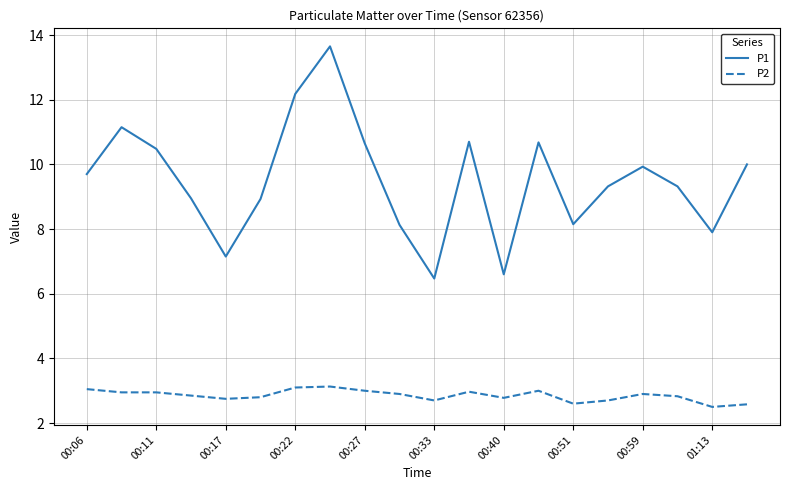

What is the difference between the maximum and minimum values in the P2 series?

0.6